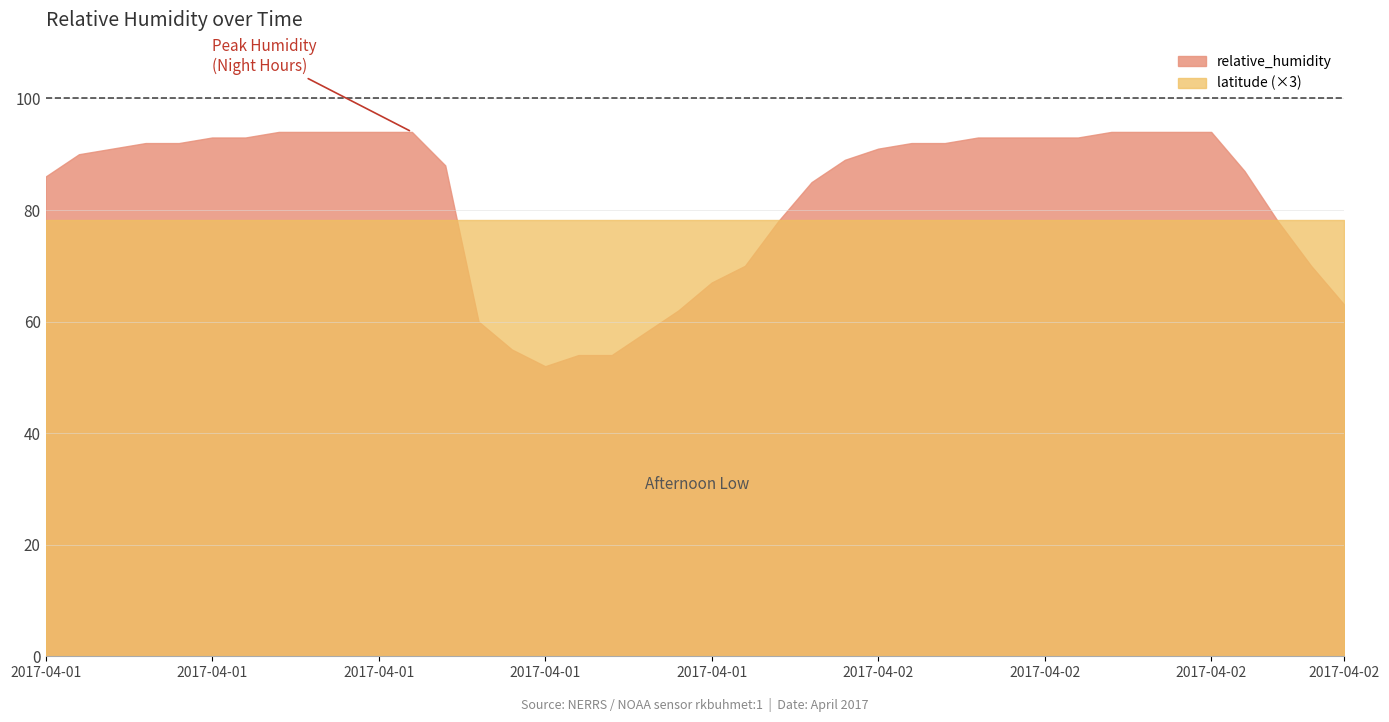

What is the sum of the latitude values at 2017-04-01T17:45 and 2017-04-02T12:45?

52.1